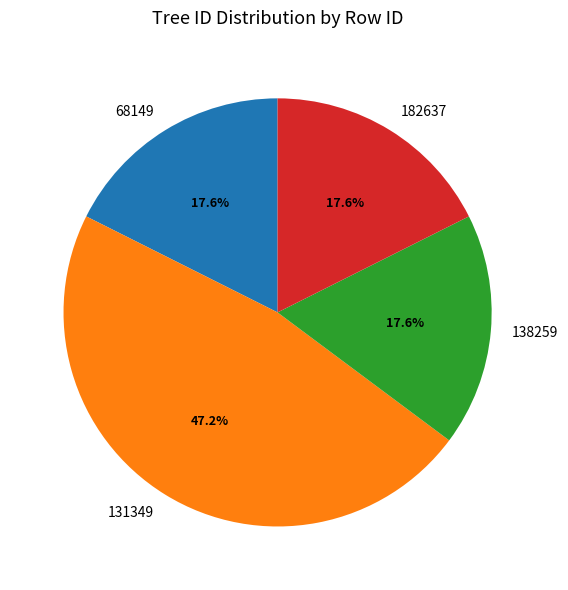

To the nearest percent, what percentage of the pie is 182637?

18%